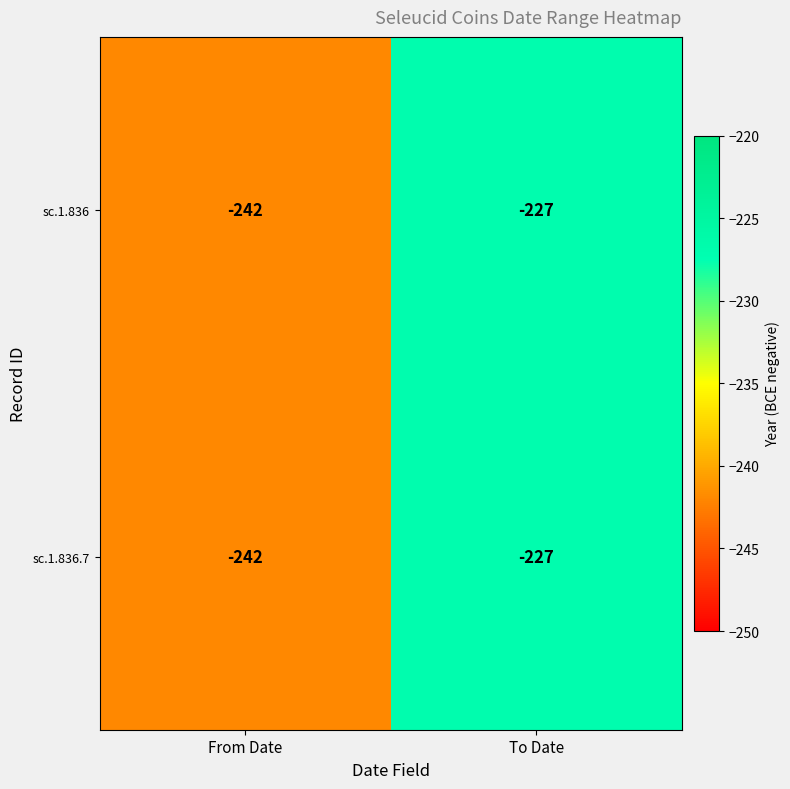

Where is sc.1.836 nearest to the value -234?

To Date